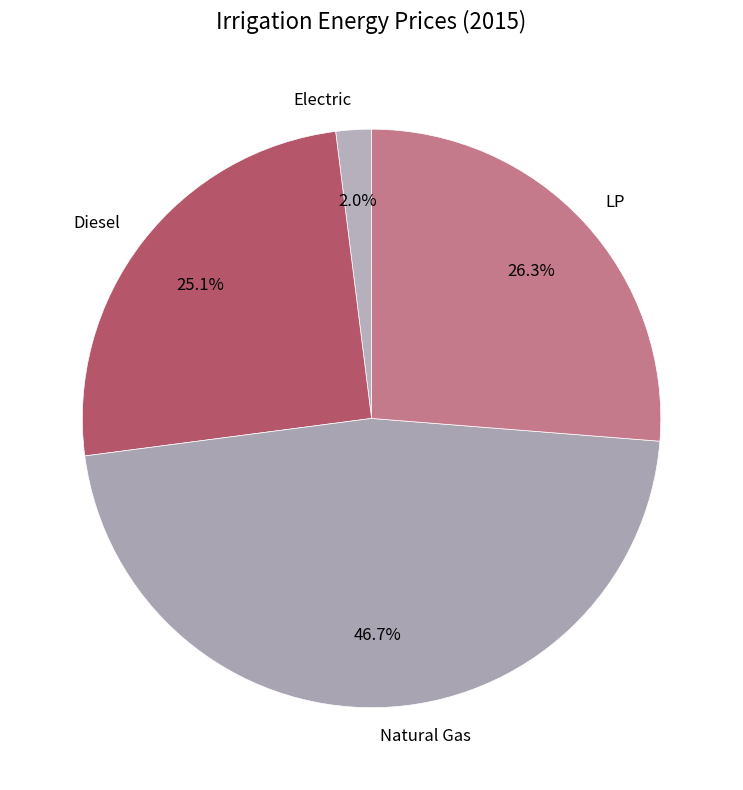

True or false: Diesel accounts for 18% of the total.

False